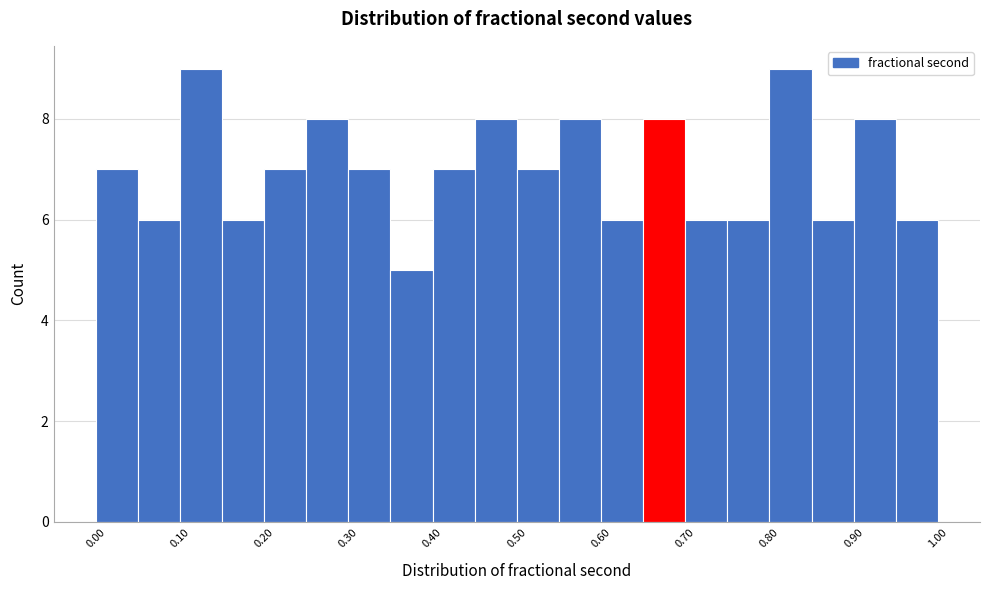

How tall is the bar that spans 0.45 to 0.50 on the x-axis? The values are not printed on the chart, so give them approximately, as read against the axis.

8